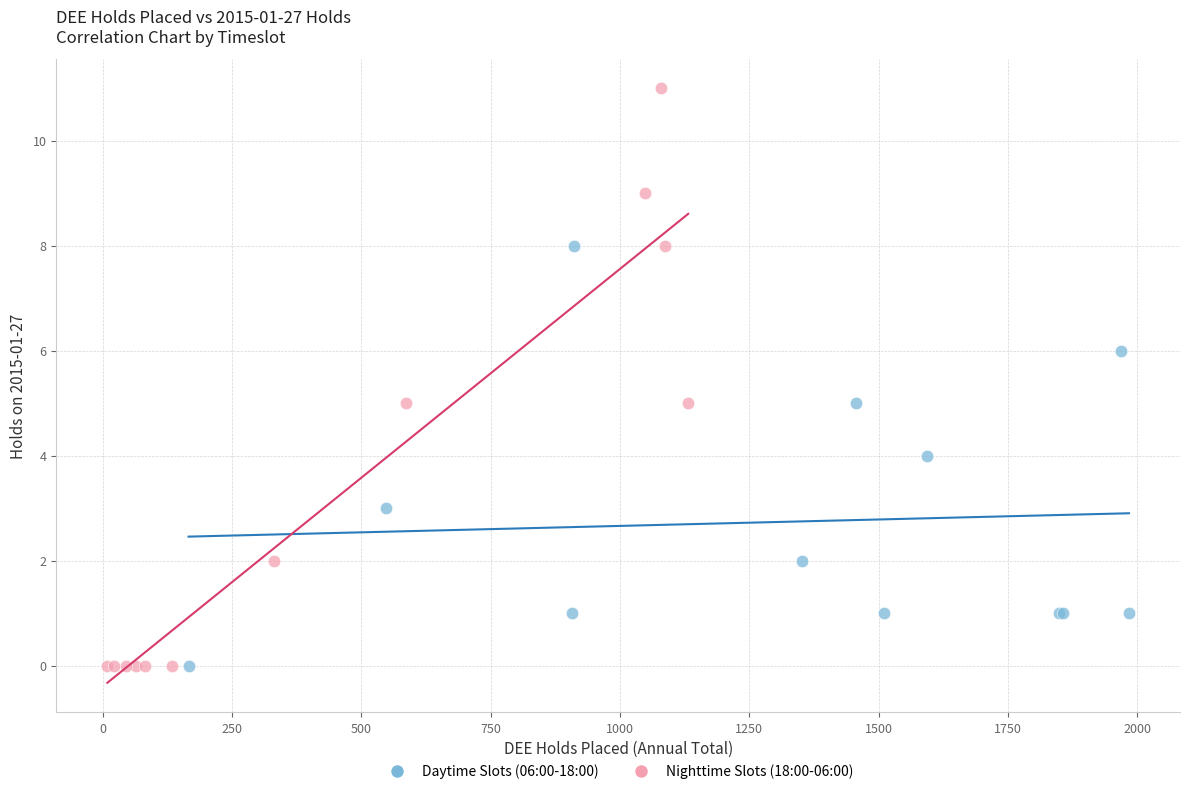

Which series reaches the maximum Y coordinate?

Nighttime Slots (18:00-06:00)